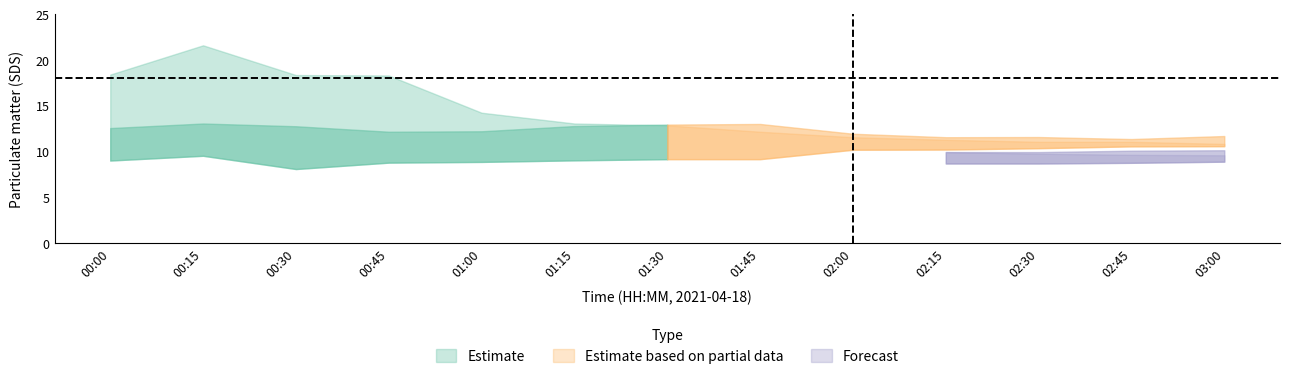

The SDS_P1_low series shows 2.7 at 00:15. True or false?

False